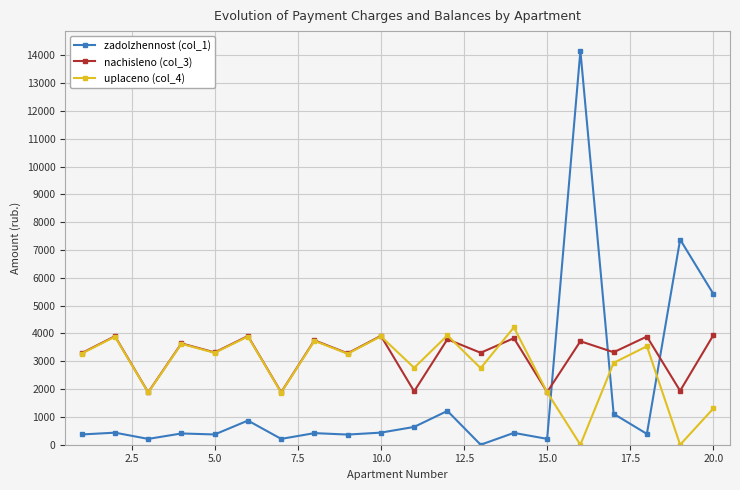

True or false: uplaceno (col_4) and zadolzhennost (col_1) intersect in this chart.

True